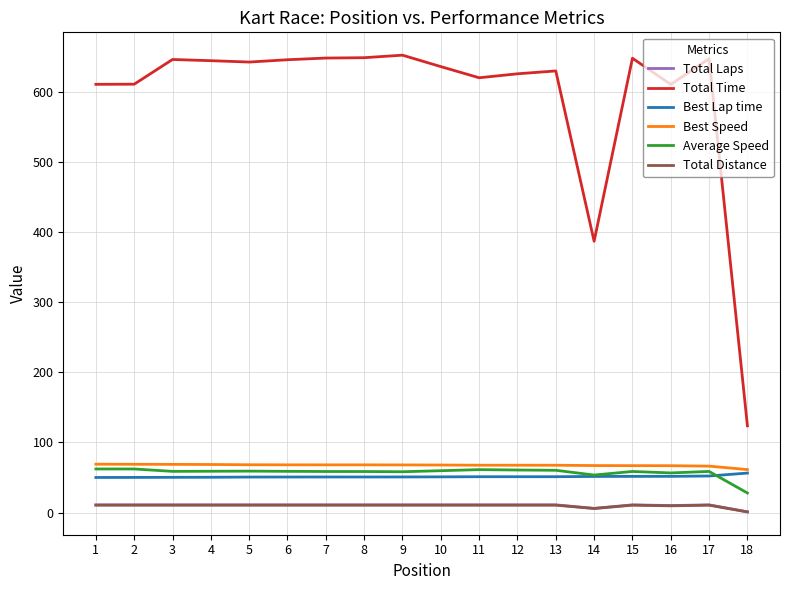

What is the approximate value of Total Time at 18?

123.8